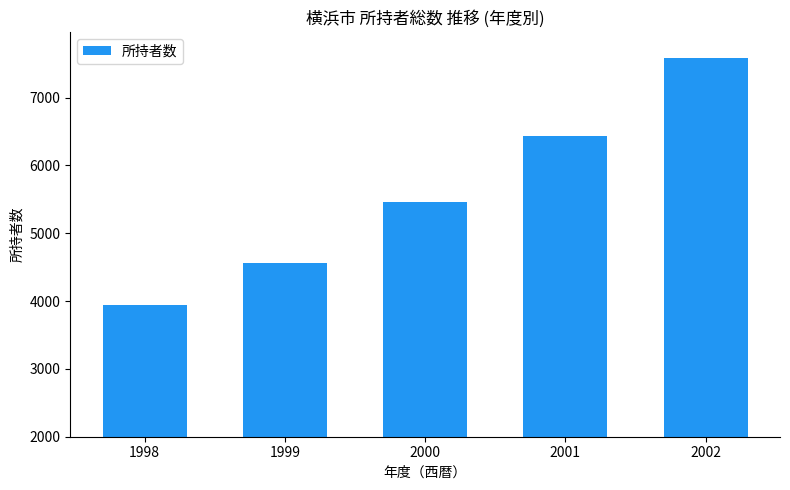

What is the value of the 4th bar from the left?

6430